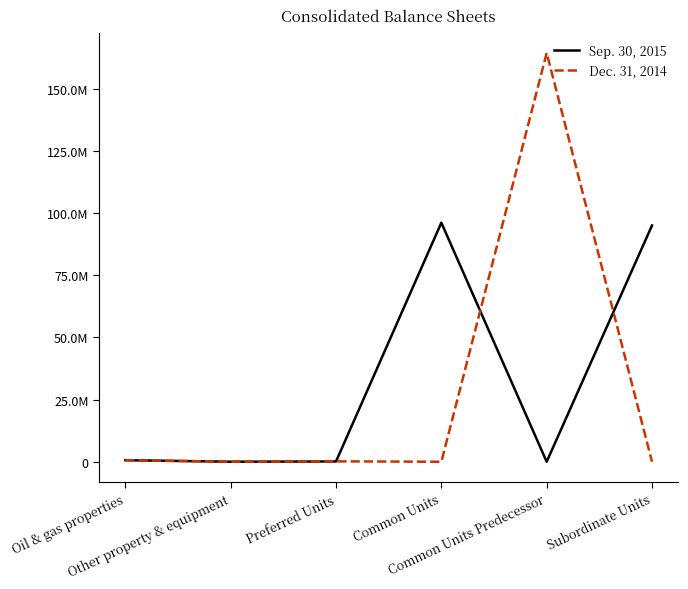

Where is the first local minimum for Dec. 31, 2014?

Other property & equipment